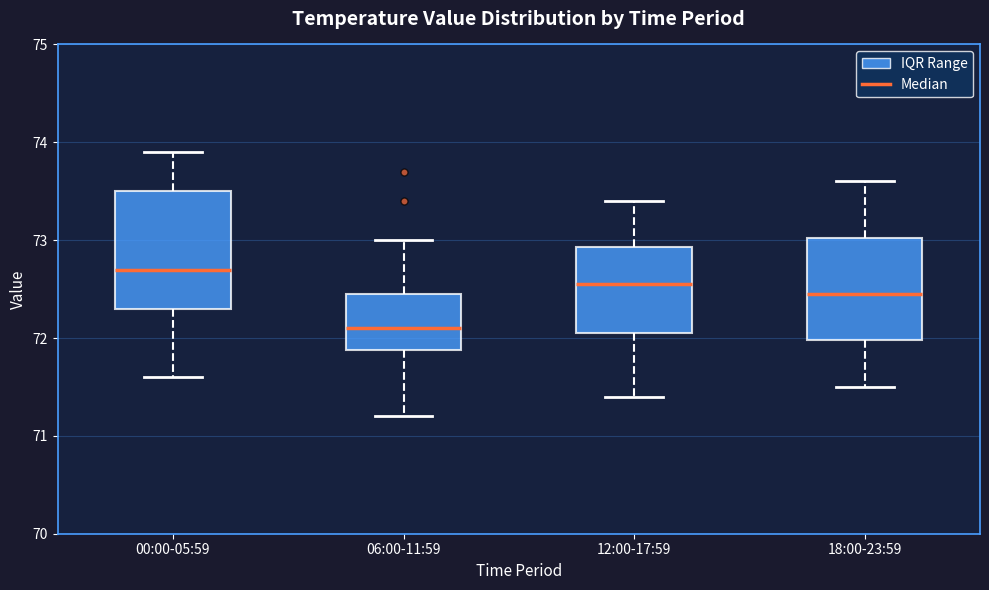

Which box is the tallest, from its lower edge to its upper edge?

00:00-05:59